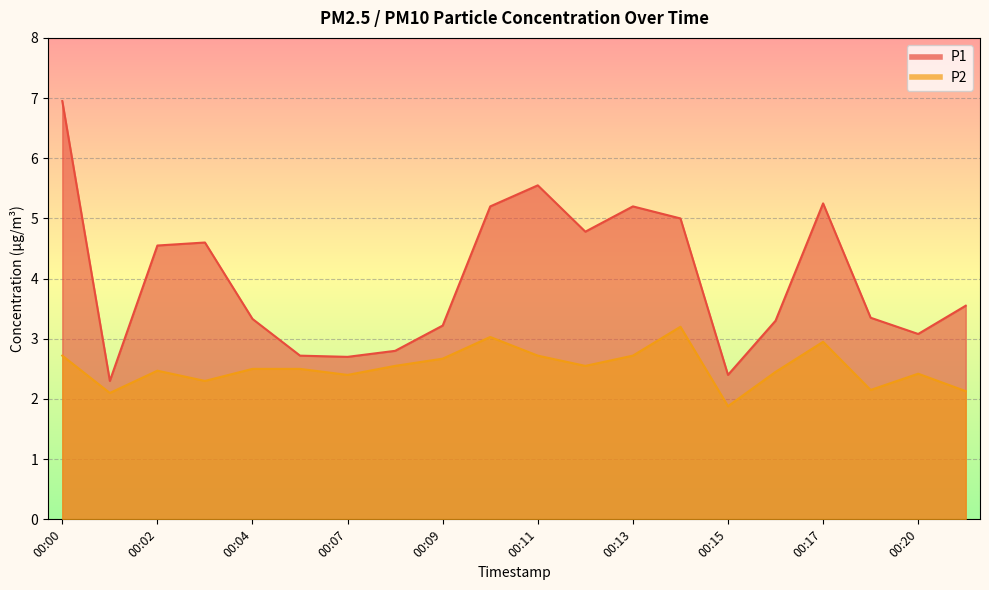

How many distinct data groups are displayed?

2